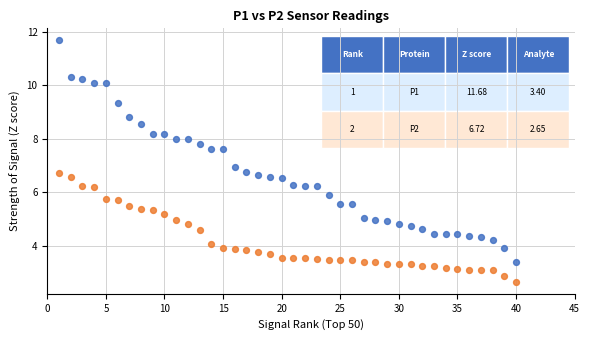

Across all data points, what is the range of Y values (max minus min)?

9.0